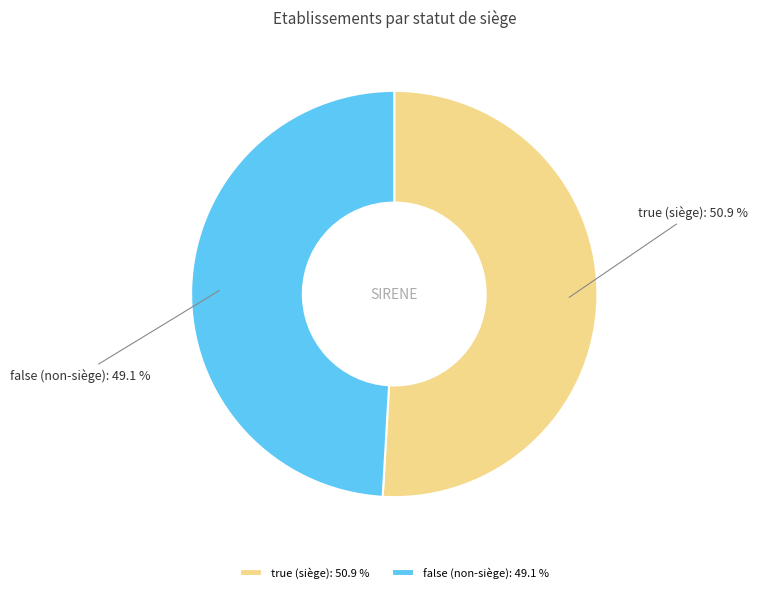

What portion of the pie excludes false?

50.9%